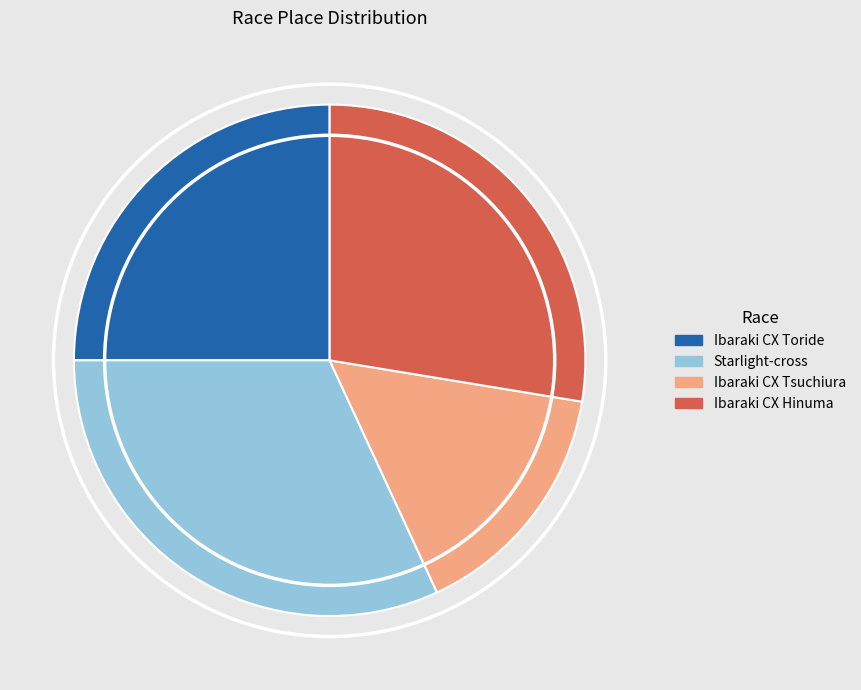

How many slices are in this pie chart?

4